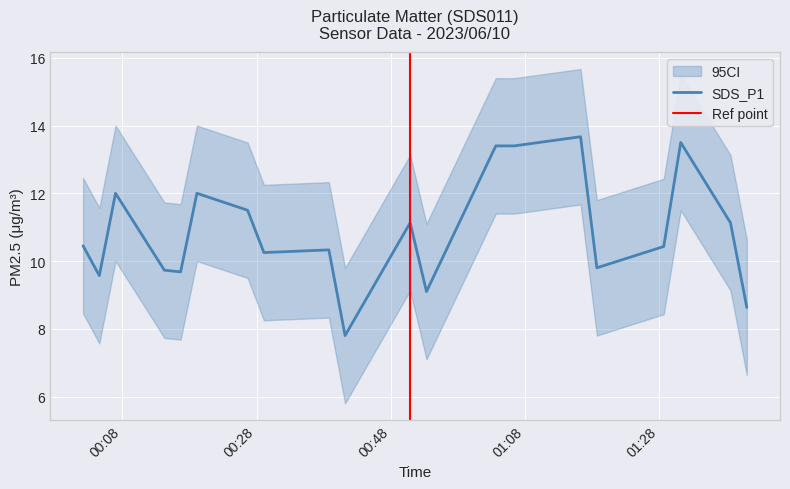

What is the minimum value for SDS_P1?

7.8